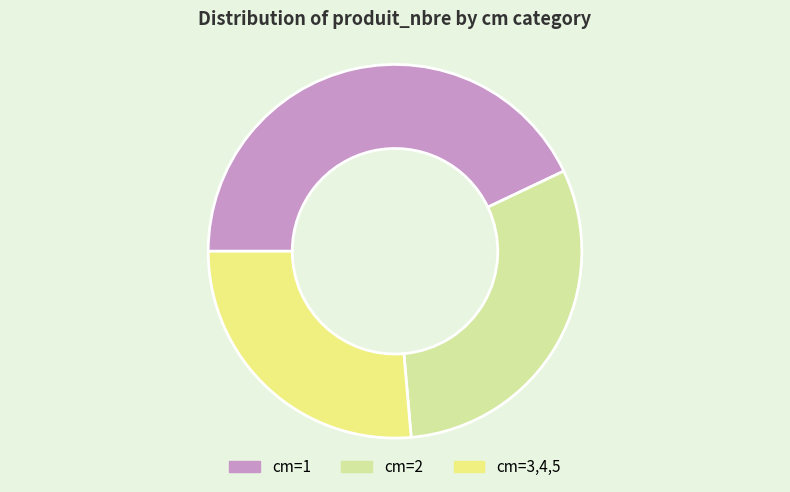

Which category has the smallest portion of the pie?

cm=3,4,5